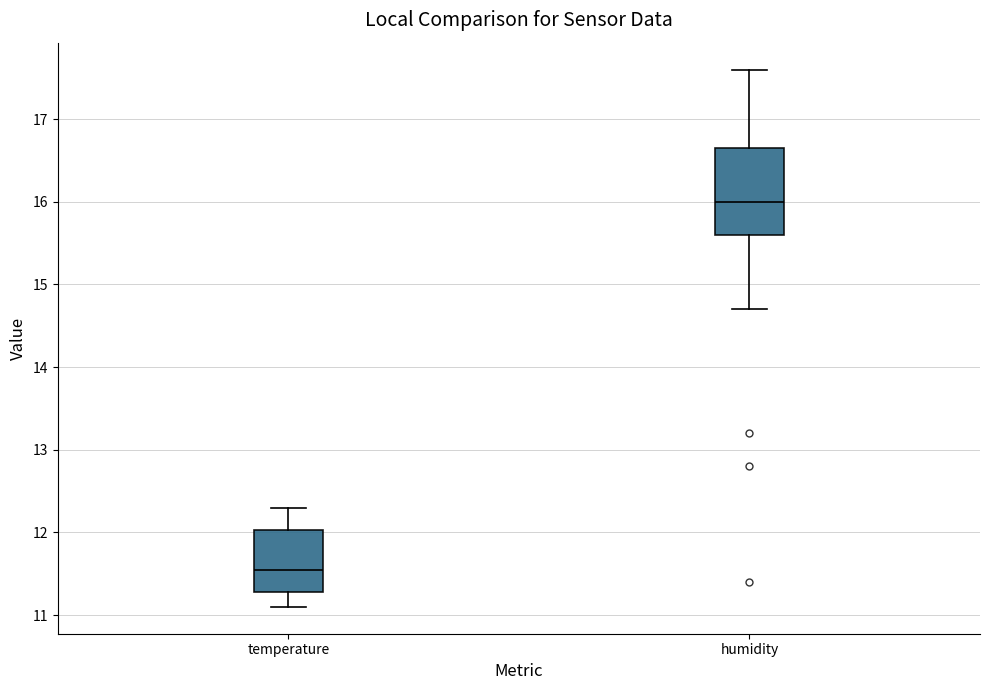

Comparing the boxes themselves (not the whiskers), which one is the tallest?

humidity